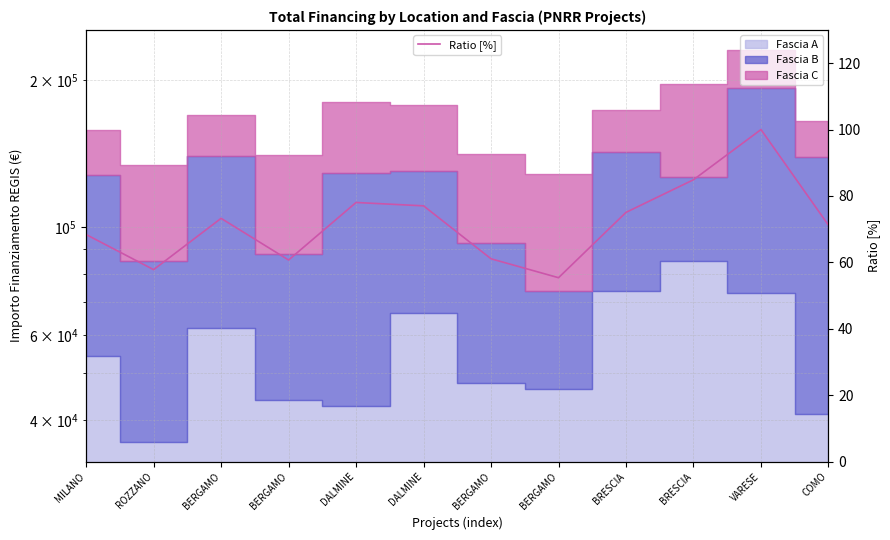

Reading left to right, what are all the values shown in this chart?

68.4	57.8	73.3	60.7	78.0	77.0	61.1	55.4	75.1	84.9	100.0	71.2